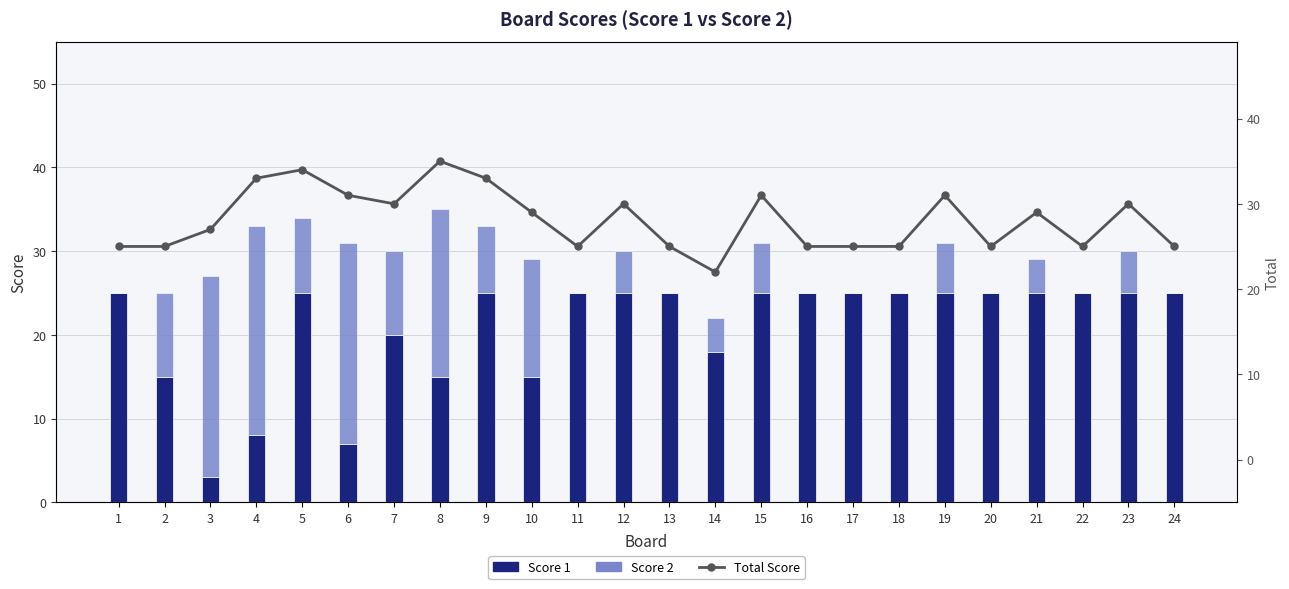

The Score 2 series shows 6 at 21. True or false?

False